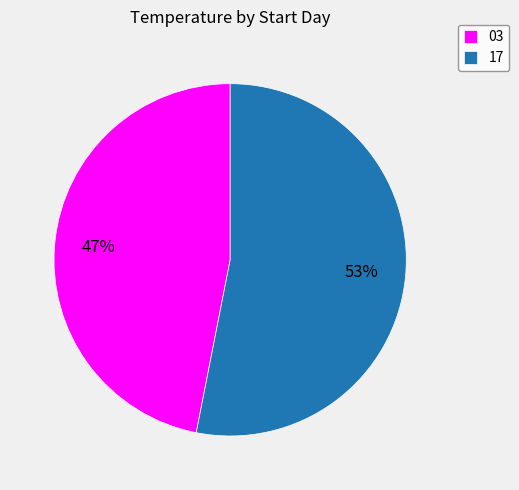

Is 03 the majority of the pie?

No